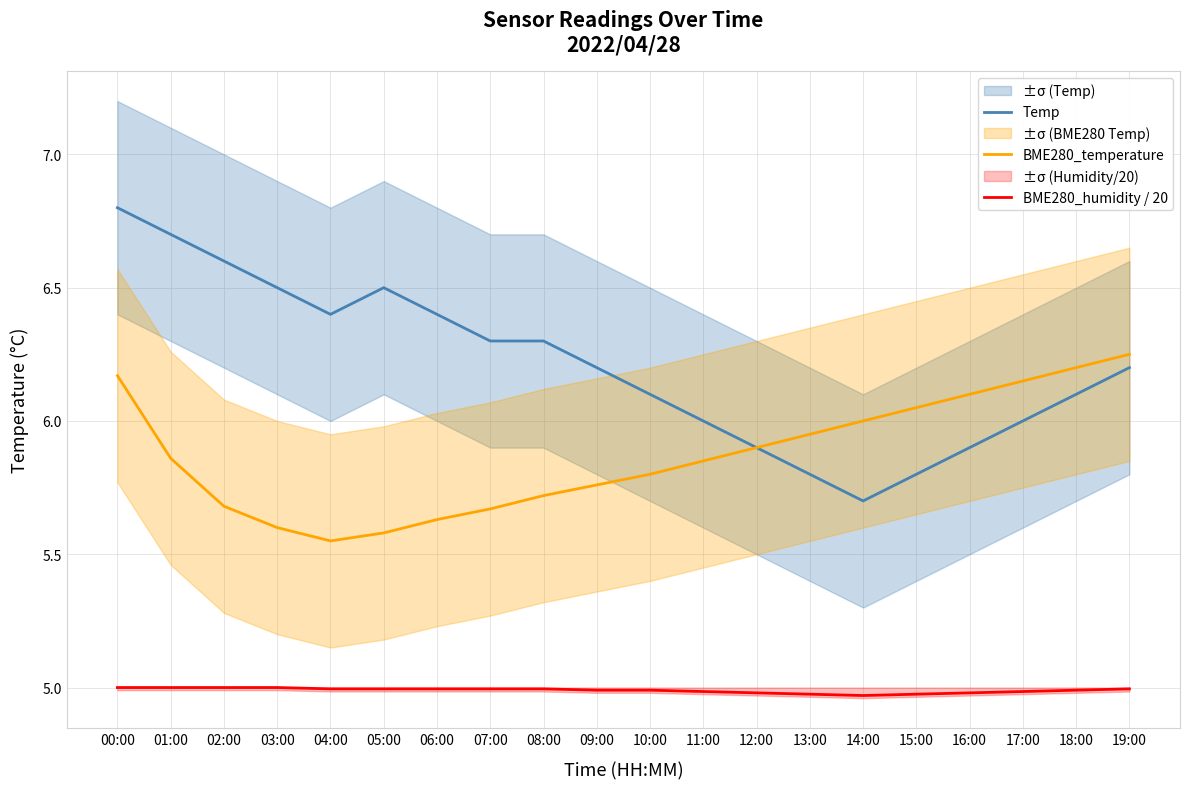

What is the sum of the Temp values at 17:00 and 19:00?

12.2